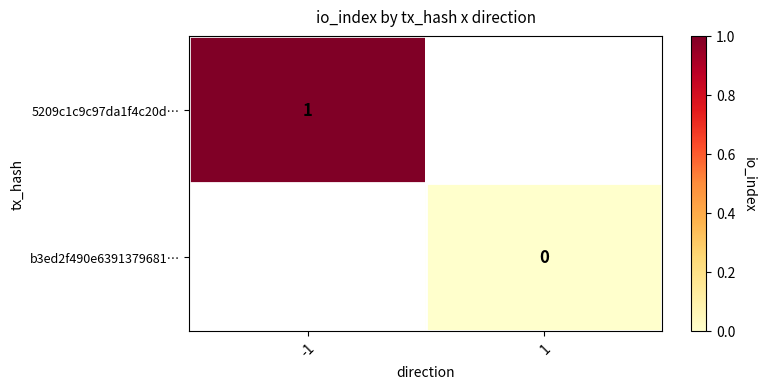

At how many categories does at least one series exceed 0?

1